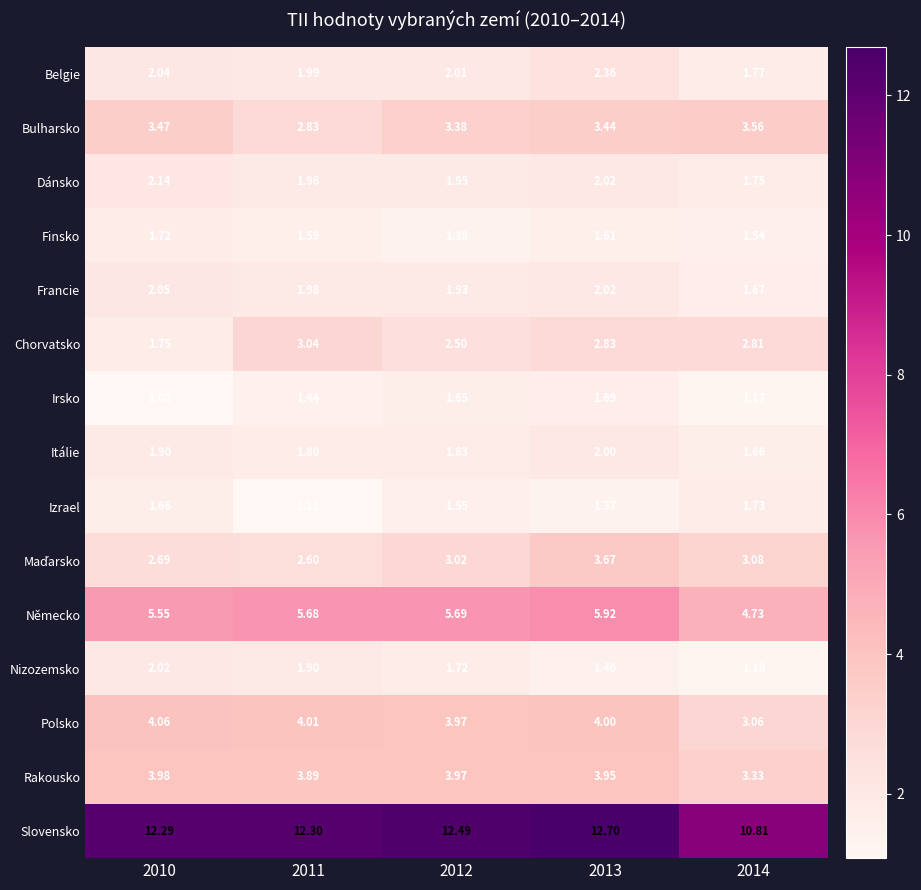

Which series has the largest total across all categories?

Slovensko